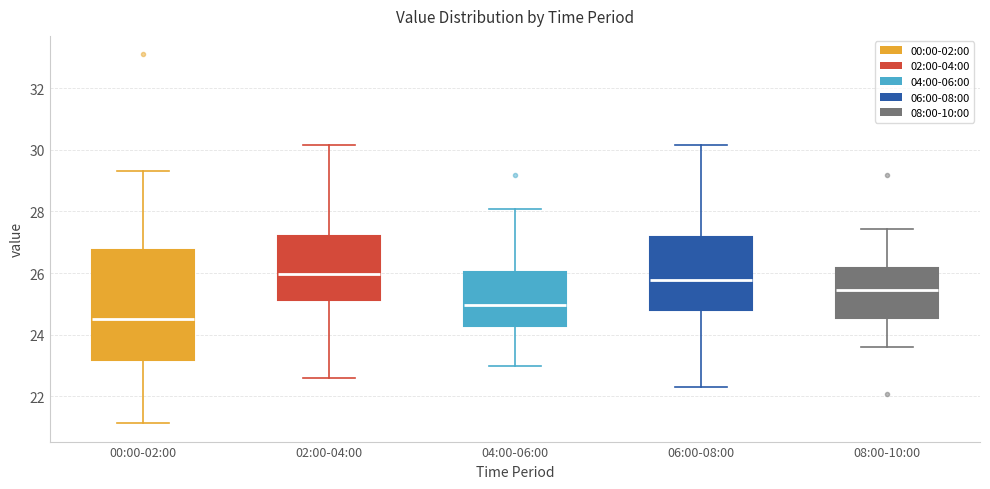

Comparing the boxes themselves (not the whiskers), which one is the tallest?

00:00-02:00